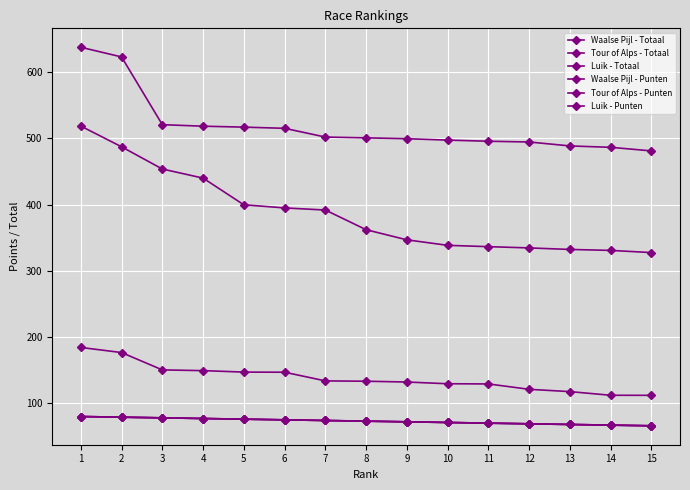

True or false: Luik - Totaal and Tour of Alps - Punten intersect in this chart.

False